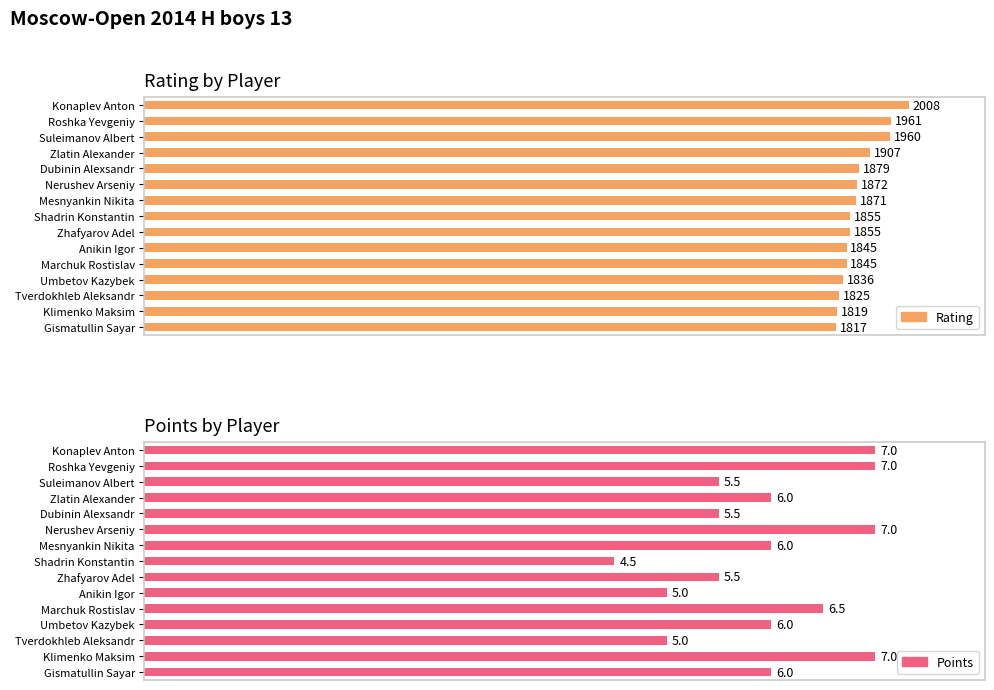

How many bars are there in each group?

2